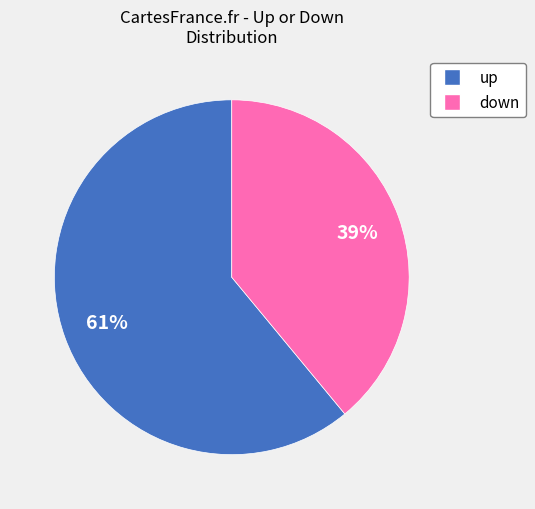

Which slice is the smallest?

down